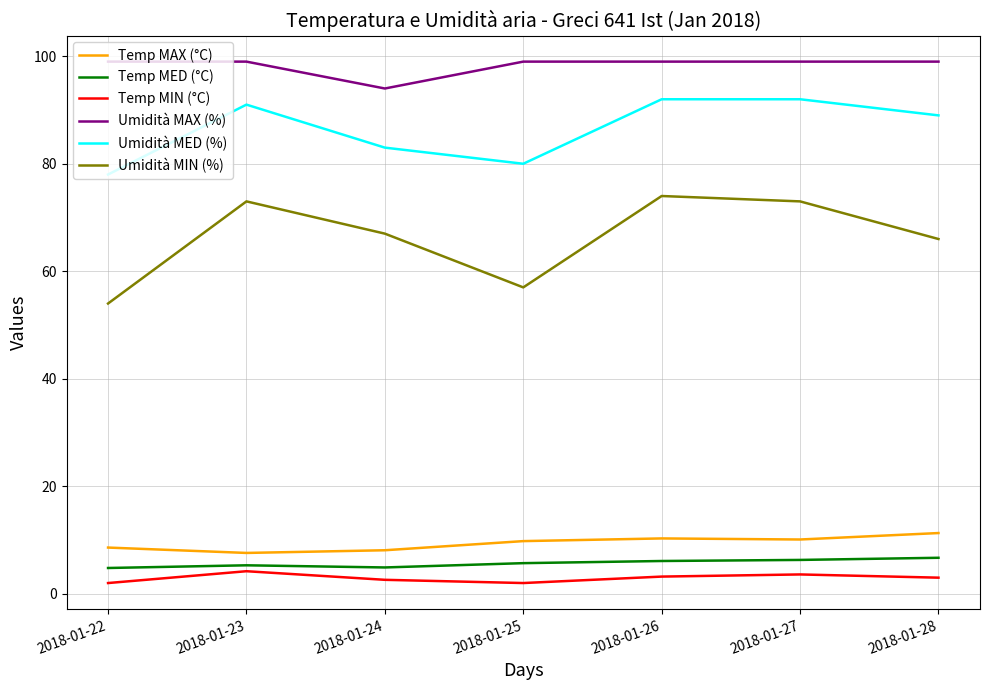

What is the difference between the Umidità MED (%) values at 2018-01-24 and 2018-01-23?

8.0